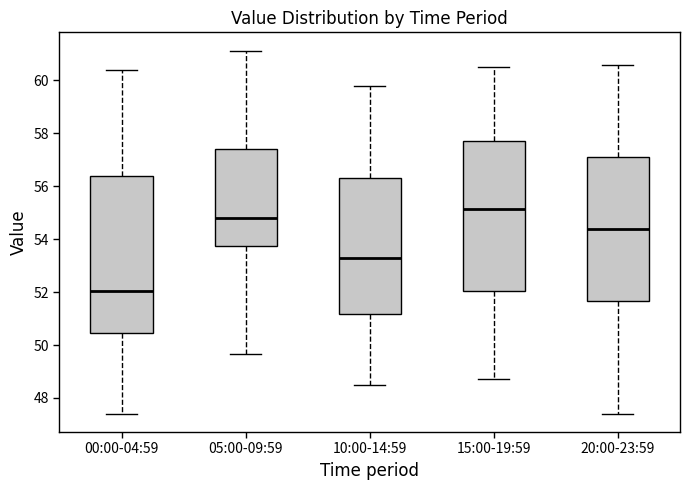

Where is the upper edge of the box for 20:00-23:59 on the y-axis? The values are not printed on the chart, so give them approximately, as read against the axis.

57.2